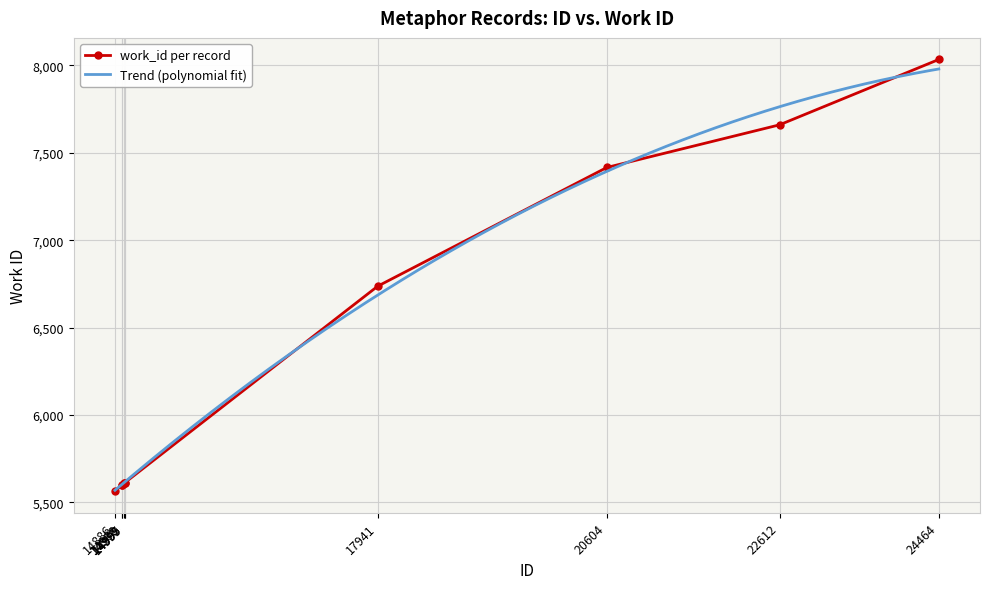

What is the sum of the values at 14968 and 17941?

12336